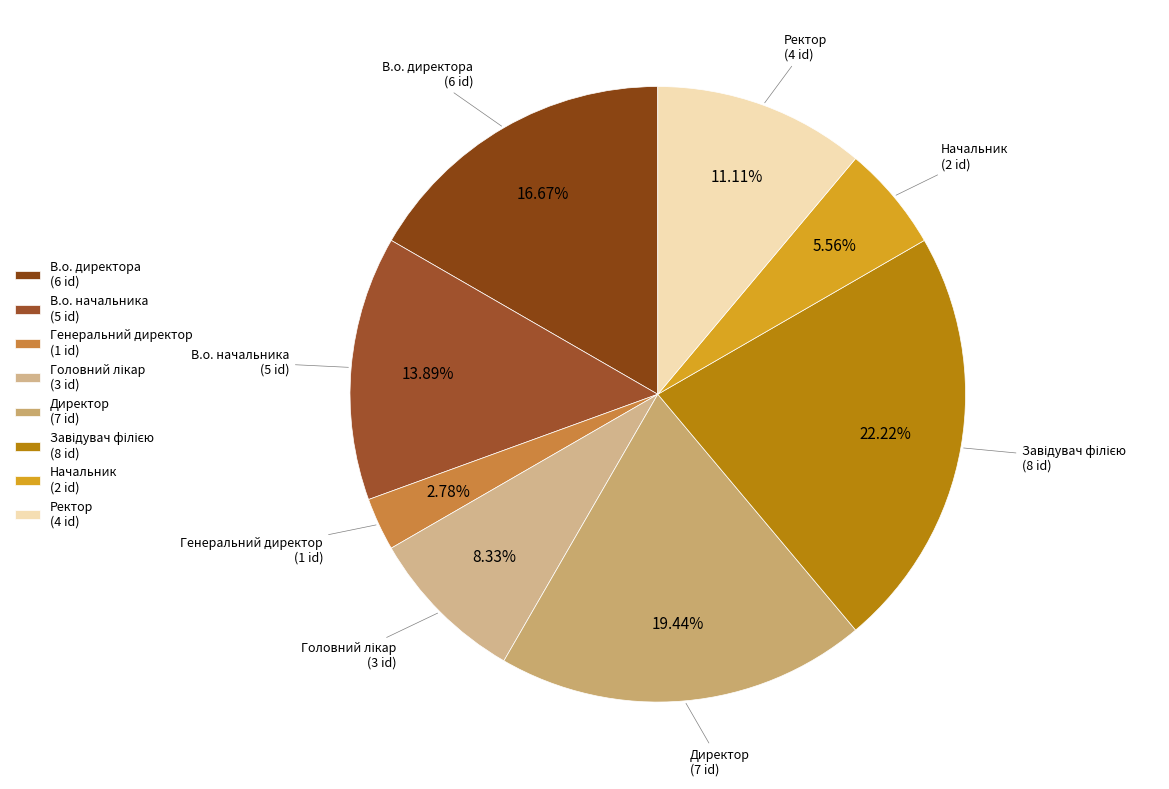

How many slices are in this pie chart?

8